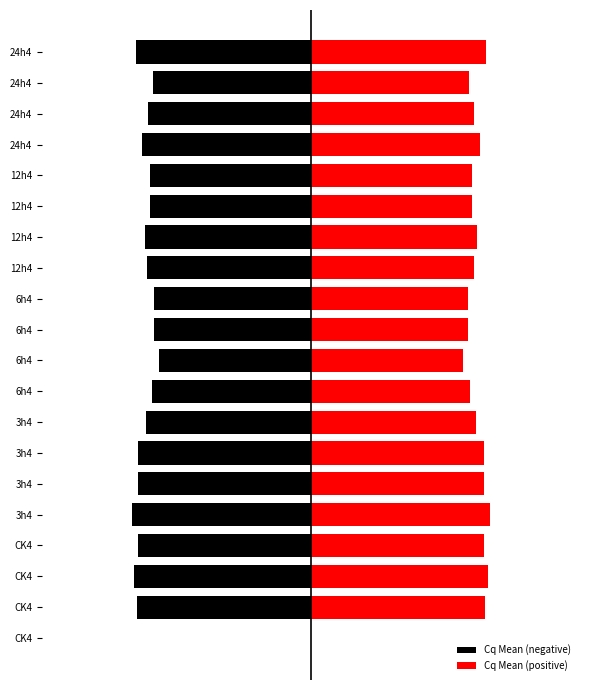

Is it true that Cq Mean (negative) equals -0.5 at 24h4?

False